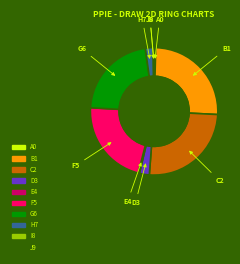

Between G6 and C2, which is larger?

C2